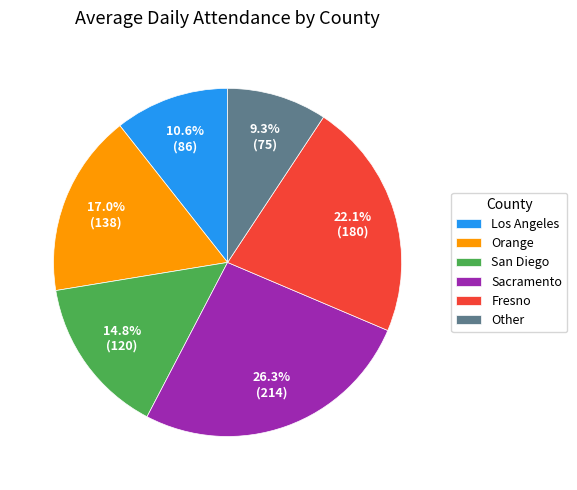

Does Fresno account for over 50% of the chart?

No